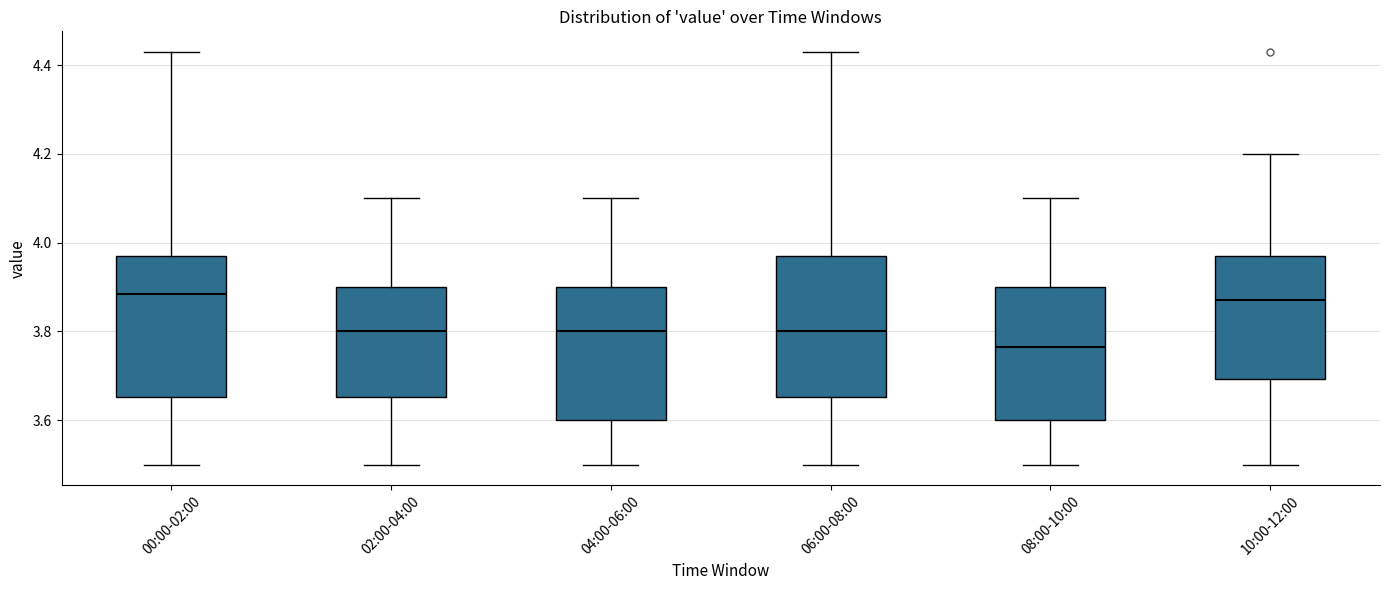

Where is the upper edge of the box for 10:00-12:00 on the y-axis? The values are not printed on the chart, so give them approximately, as read against the axis.

3.98